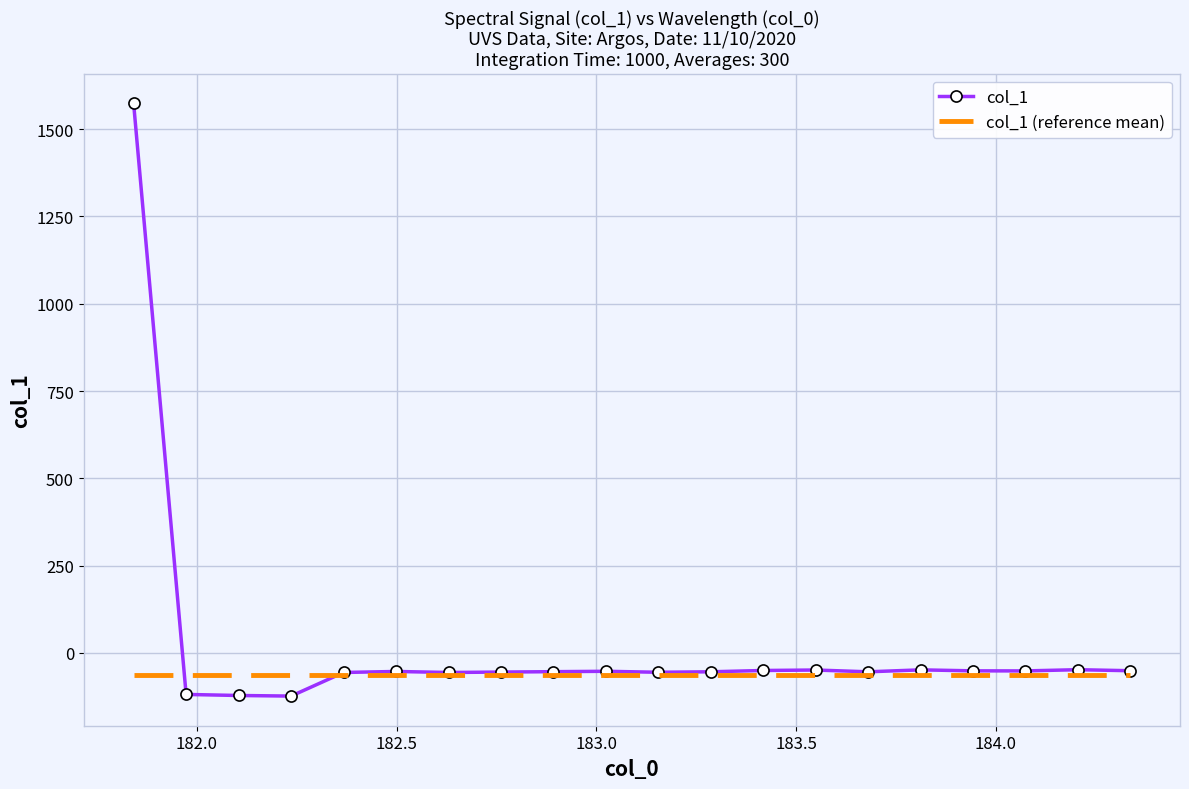

Which series has the largest total across all categories?

col_1